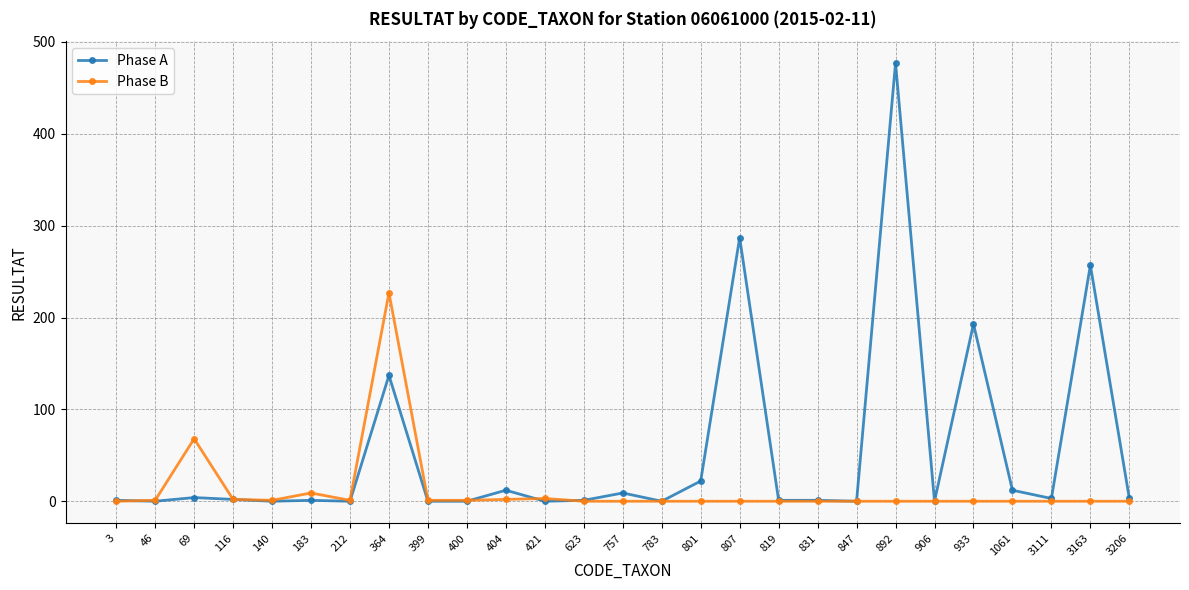

What are all the series names shown in the legend?

Phase A, Phase B